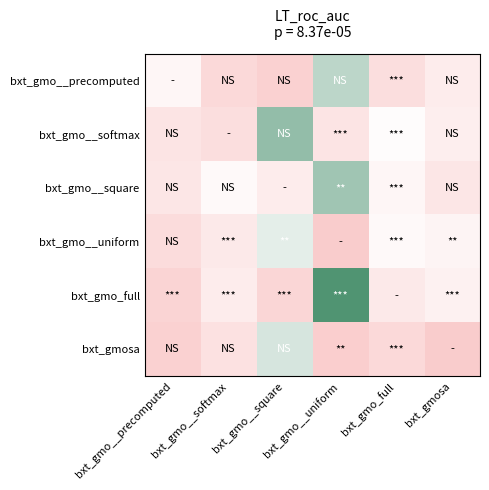

Reading left to right, transcribe all the data shown in this chart.

bxt_gmo__precomputed: bxt_gmo__precomputed=16	bxt_gmo__softmax=5	bxt_gmo__square=2	bxt_gmo__uniform=24	bxt_gmo_full=7	bxt_gmosa=12
bxt_gmo__softmax: bxt_gmo__precomputed=9	bxt_gmo__softmax=7	bxt_gmo__square=27	bxt_gmo__uniform=9	bxt_gmo_full=18	bxt_gmosa=13
bxt_gmo__square: bxt_gmo__precomputed=10	bxt_gmo__softmax=17	bxt_gmo__square=12	bxt_gmo__uniform=26	bxt_gmo_full=16	bxt_gmosa=10
bxt_gmo__uniform: bxt_gmo__precomputed=6	bxt_gmo__softmax=11	bxt_gmo__square=21	bxt_gmo__uniform=0	bxt_gmo_full=17	bxt_gmosa=15
bxt_gmo_full: bxt_gmo__precomputed=3	bxt_gmo__softmax=12	bxt_gmo__square=4	bxt_gmo__uniform=32	bxt_gmo_full=11	bxt_gmosa=14
bxt_gmosa: bxt_gmo__precomputed=2	bxt_gmo__softmax=8	bxt_gmo__square=22	bxt_gmo__uniform=1	bxt_gmo_full=5	bxt_gmosa=0